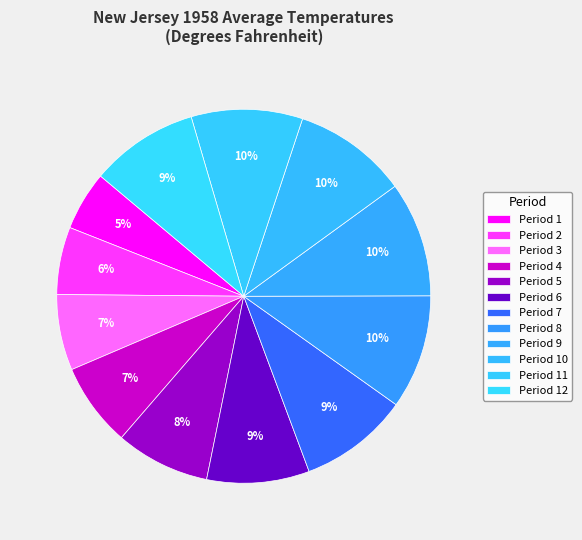

What portion of the pie excludes Period 5?

91.8%